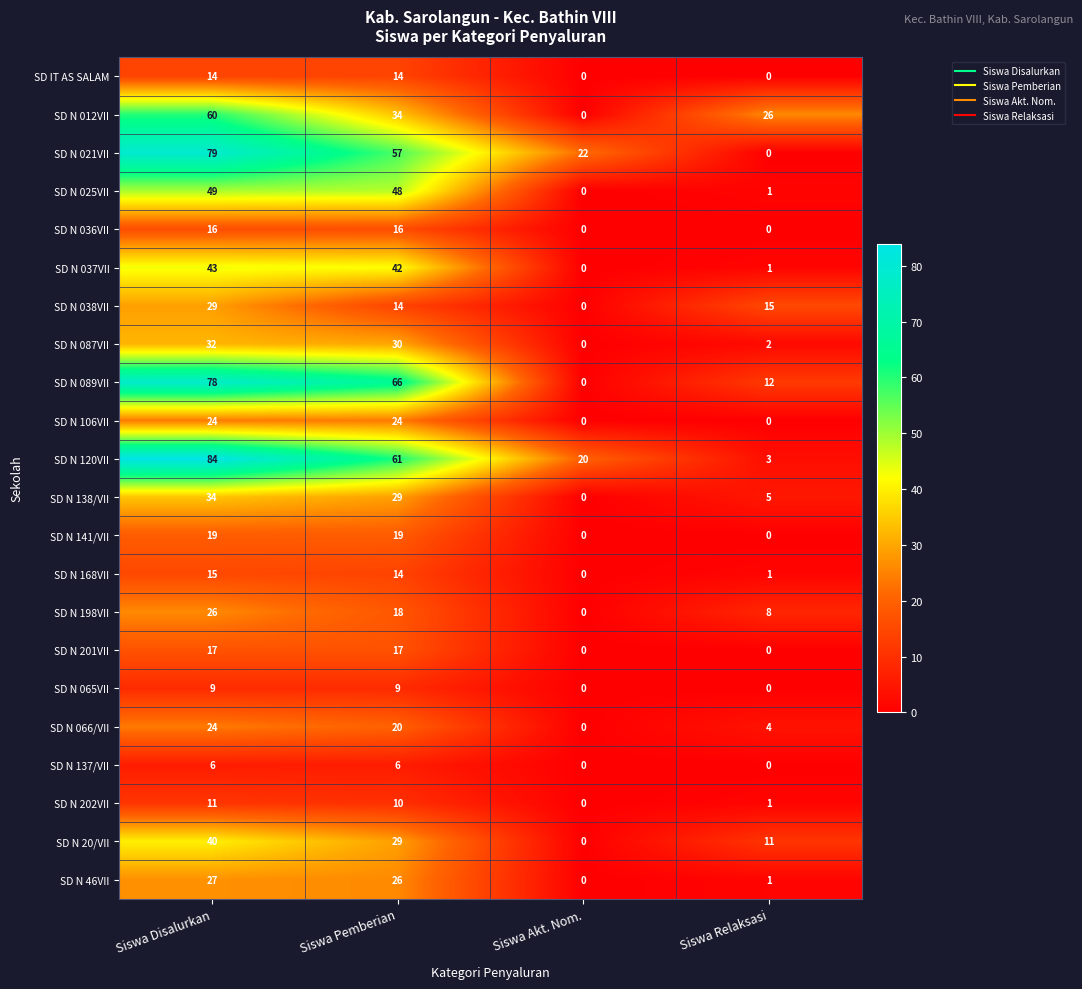

Which category has the highest value across all series?

Siswa Disalurkan